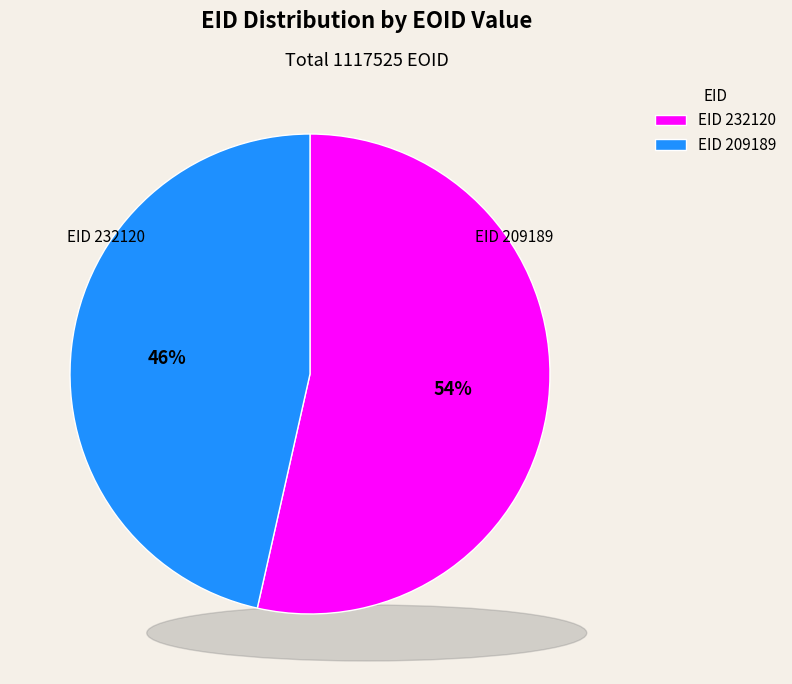

What percentage is the EID 232120 slice, to the nearest percent?

54%